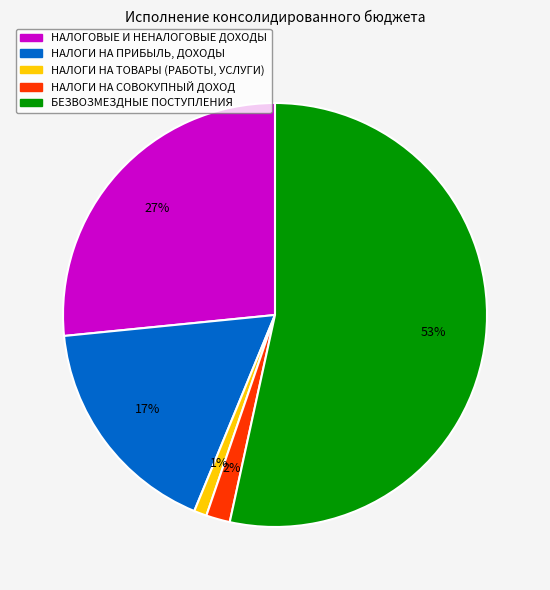

What percentage is the НАЛОГИ НА ПРИБЫЛЬ, ДОХОДЫ slice, to the nearest percent?

17%